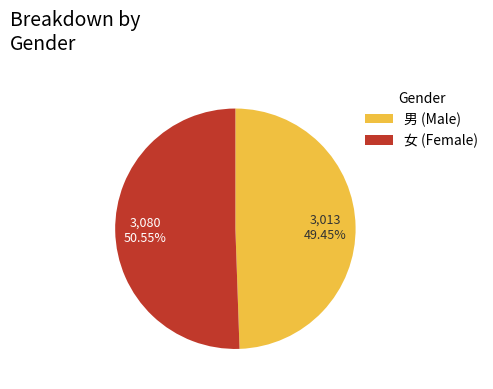

Do 男 (Male) and 女 (Female) together represent more than half of the pie?

Yes